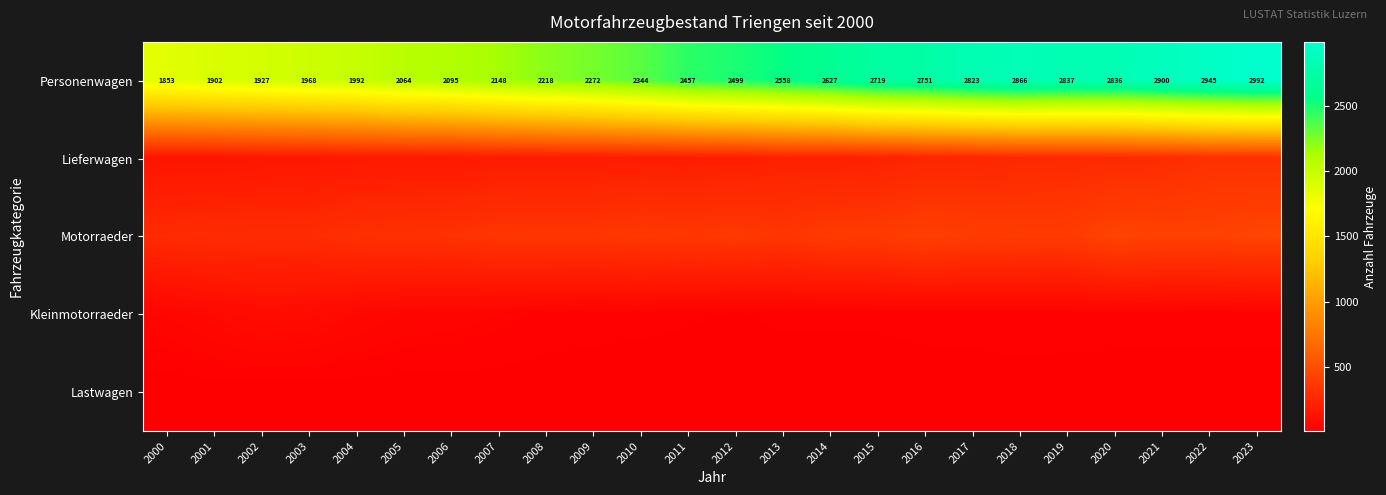

What is the sum of the Personenwagen values at 2011 and 2002?

4384